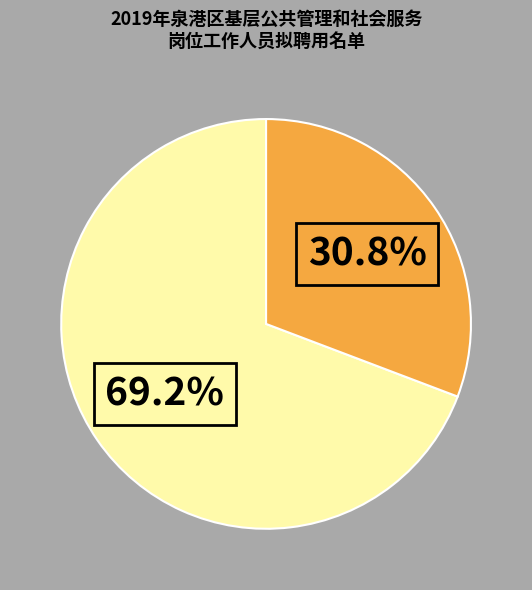

Is there a majority slice in this chart?

Yes